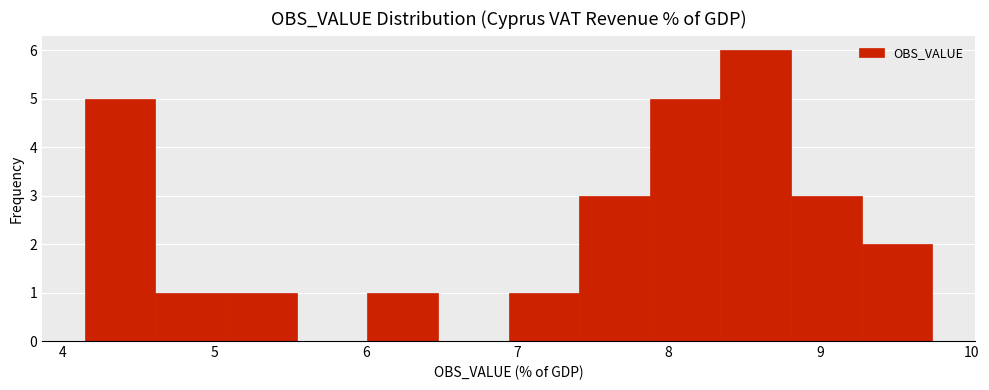

Reading left to right, list every bar in this chart as the range it spans on the x-axis followed by its height. Neither the bar edges nor the heights are printed on the chart, so give them approximately, as read against the axes.

4.1 to 4.6: 5
4.6 to 5.1: 1
5.1 to 5.5: 1
5.5 to 6.0: 0
6.0 to 6.5: 1
6.5 to 6.9: 0
6.9 to 7.4: 1
7.4 to 7.9: 3
7.9 to 8.3: 5
8.3 to 8.8: 6
8.8 to 9.3: 3
9.3 to 9.7: 2